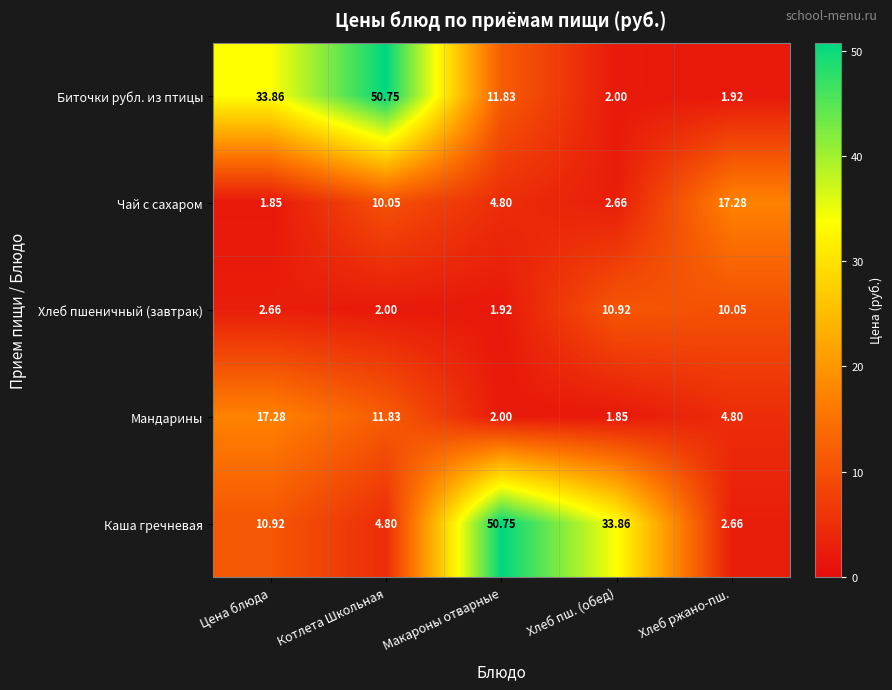

At which label does Хлеб пшеничный (завтрак) first exceed 2?

Цена блюда